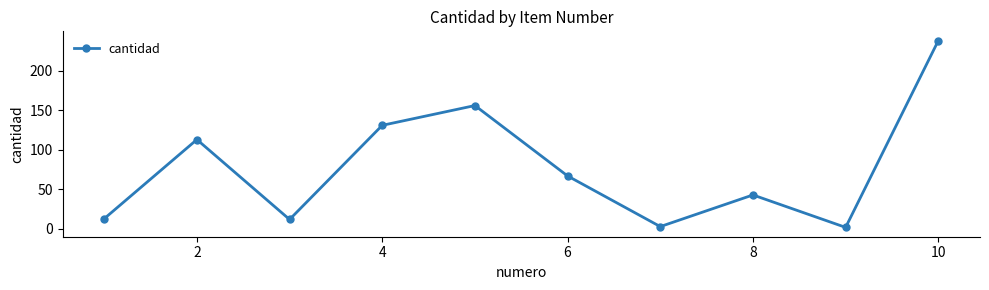

What is the sum of all values?

778